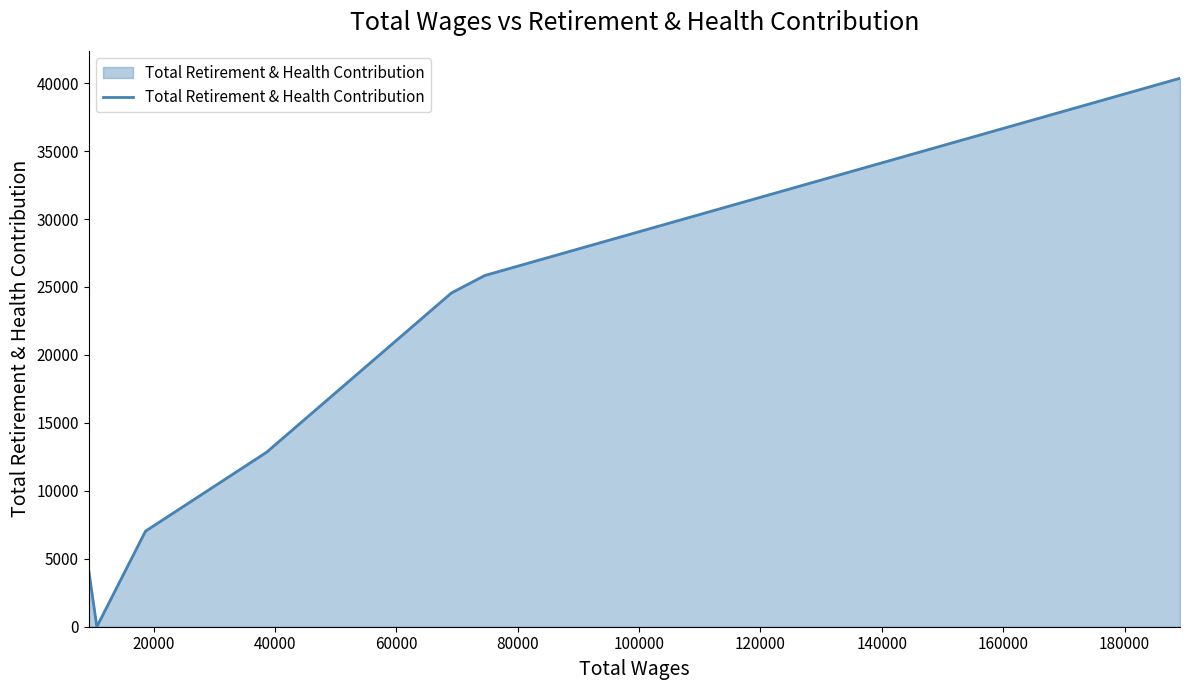

What is the greatest value displayed?

40361